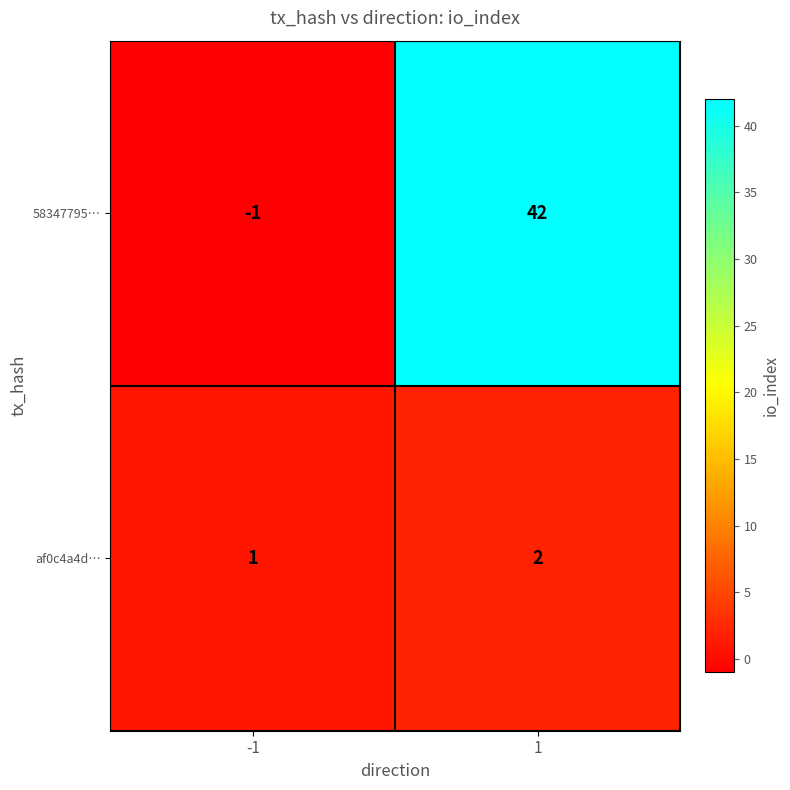

What is the sum of the af0c4a4d… values at 1 and -1?

3